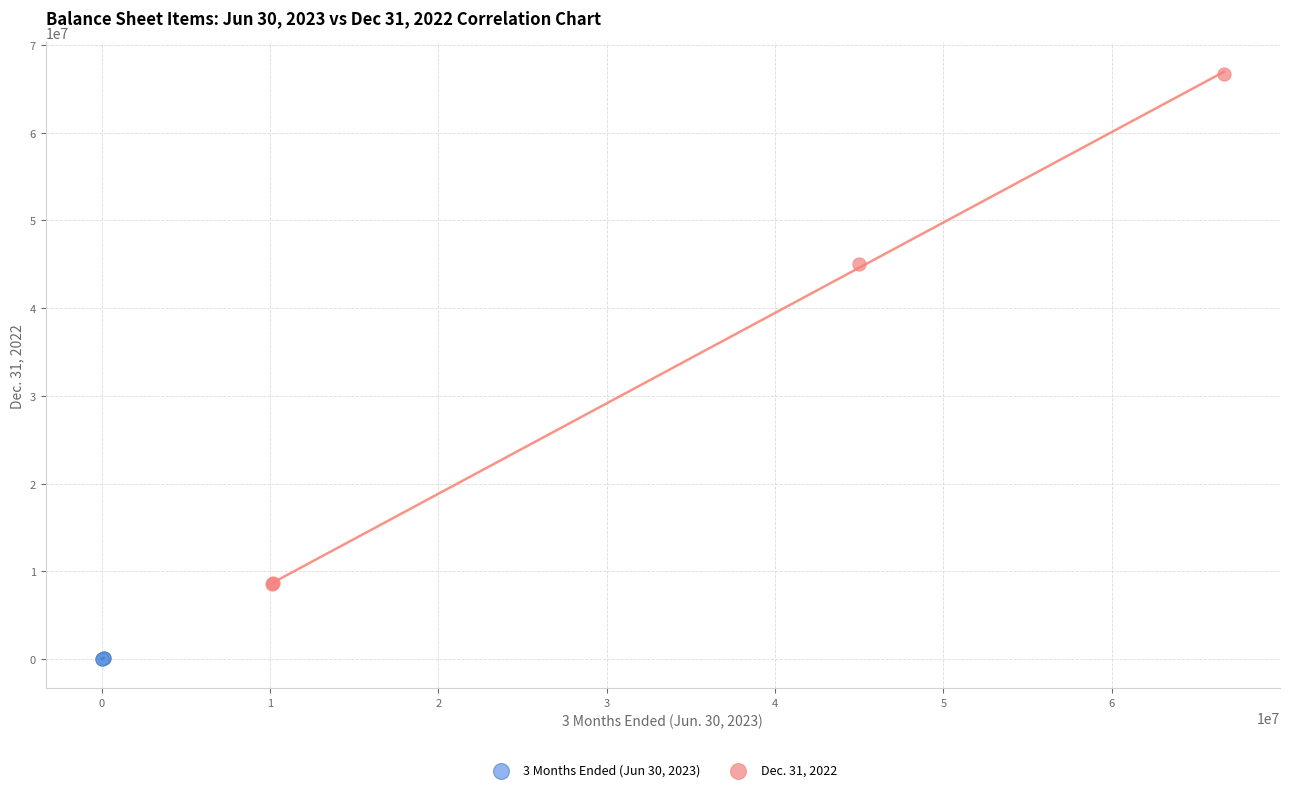

Which series has the widest spread of Y values?

Dec. 31, 2022